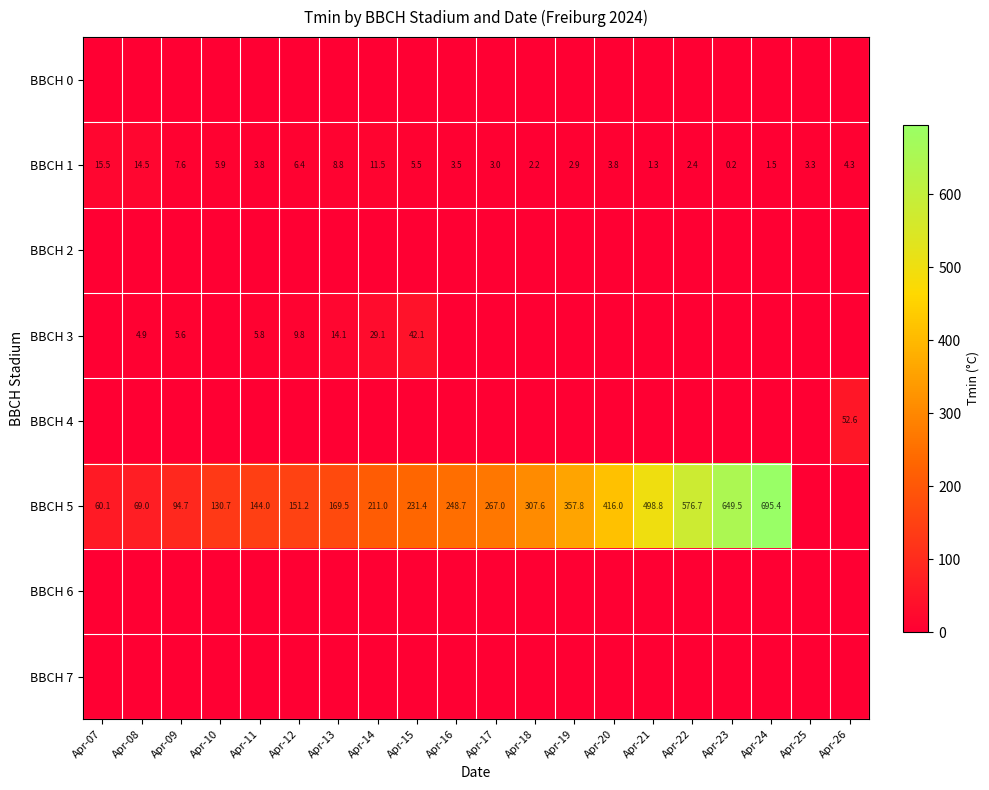

True or false: BBCH 1 has a value of 14.5 at Apr-08.

True